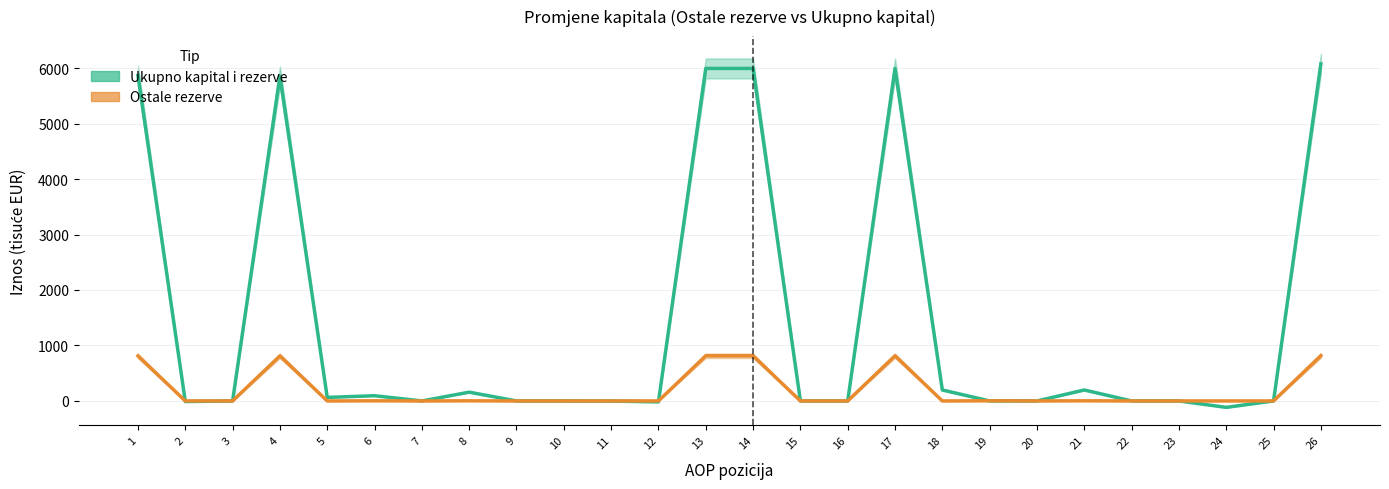

List the series in order of their overall mean, lowest first.

Ostale rezerve, Ukupno kapital i rezerve